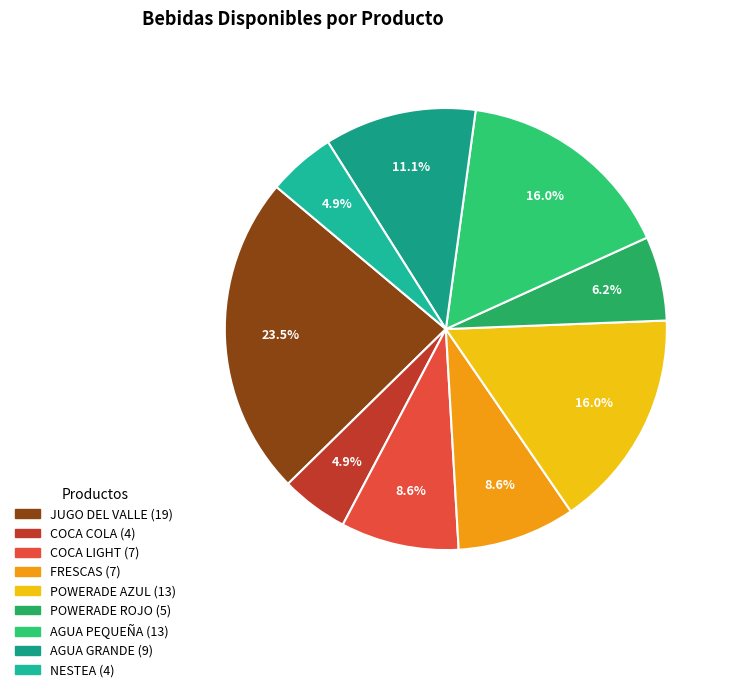

Between JUGO DEL VALLE and COCA COLA, which is larger?

JUGO DEL VALLE